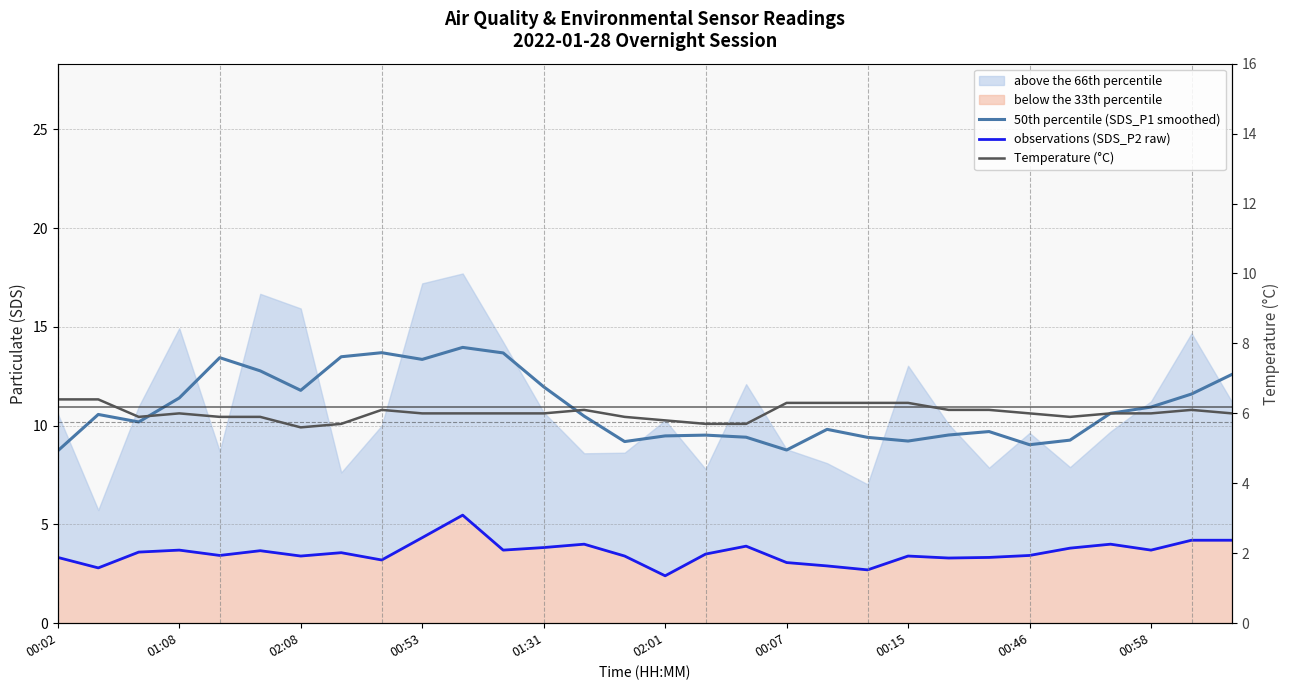

Does the chart display data point markers on the line(s)?

No